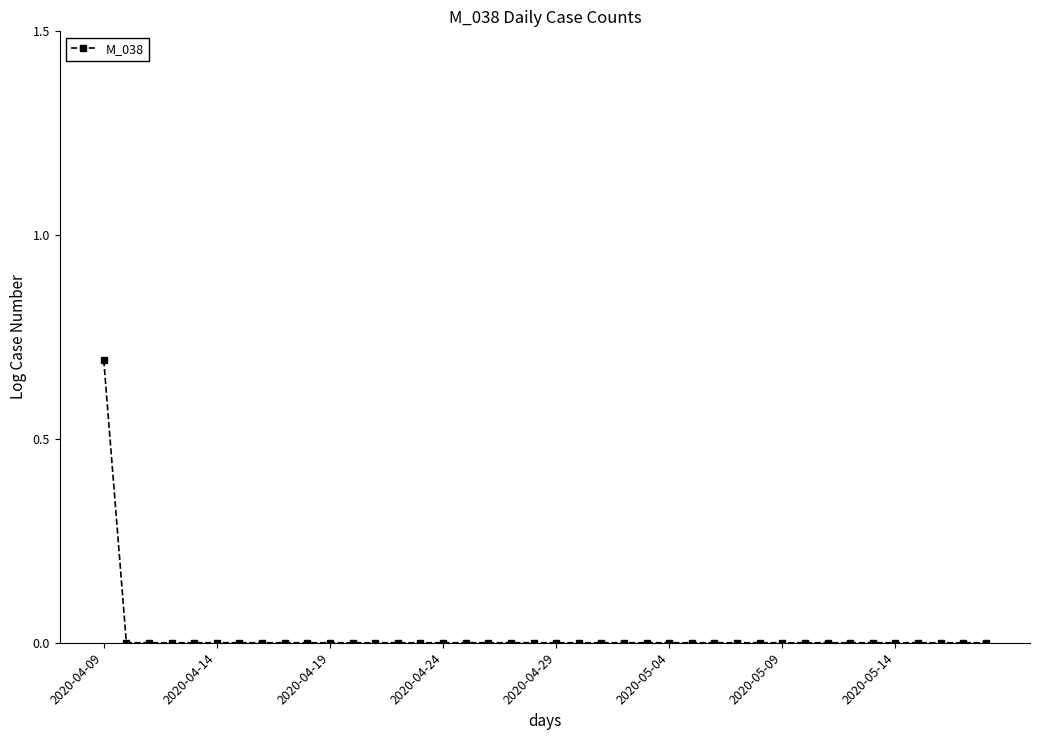

What is the greatest value displayed?

0.7